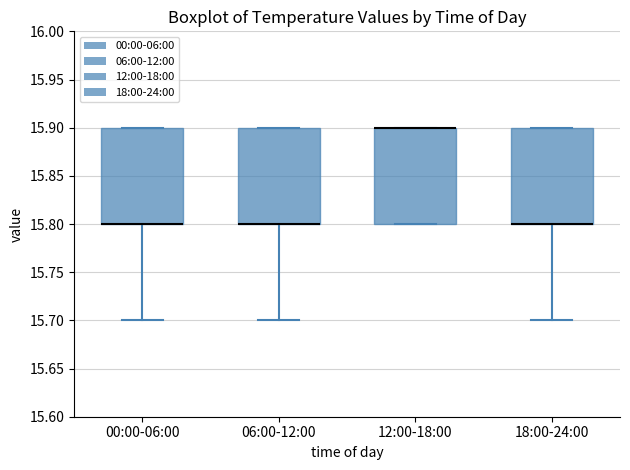

Reading left to right, transcribe this box plot: for each box, give where its median line is, the range the box spans, and where its two whiskers end, as read against the y-axis. The values are not printed on the chart, so give them approximately, as read against the axis.

00:00-06:00: median 15.8 (drawn on the box's lower edge), box 15.8 to 15.9, whiskers 15.7 to 15.9
06:00-12:00: median 15.8 (drawn on the box's lower edge), box 15.8 to 15.9, whiskers 15.7 to 15.9
12:00-18:00: median 15.9 (drawn on the box's upper edge), box 15.8 to 15.9, whiskers 15.8 to 15.9
18:00-24:00: median 15.8 (drawn on the box's lower edge), box 15.8 to 15.9, whiskers 15.7 to 15.9